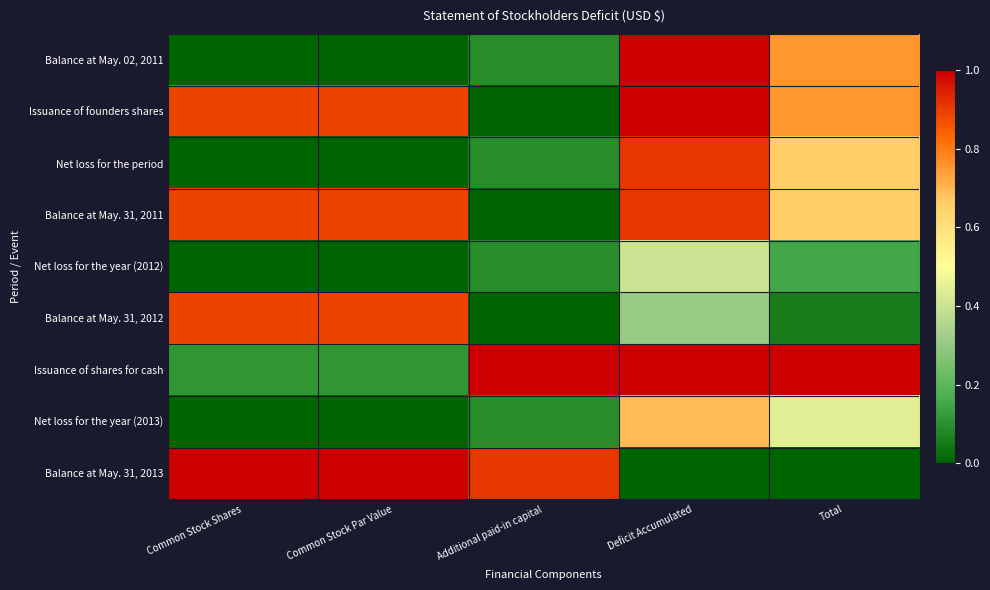

How many series are shown in this chart?

9